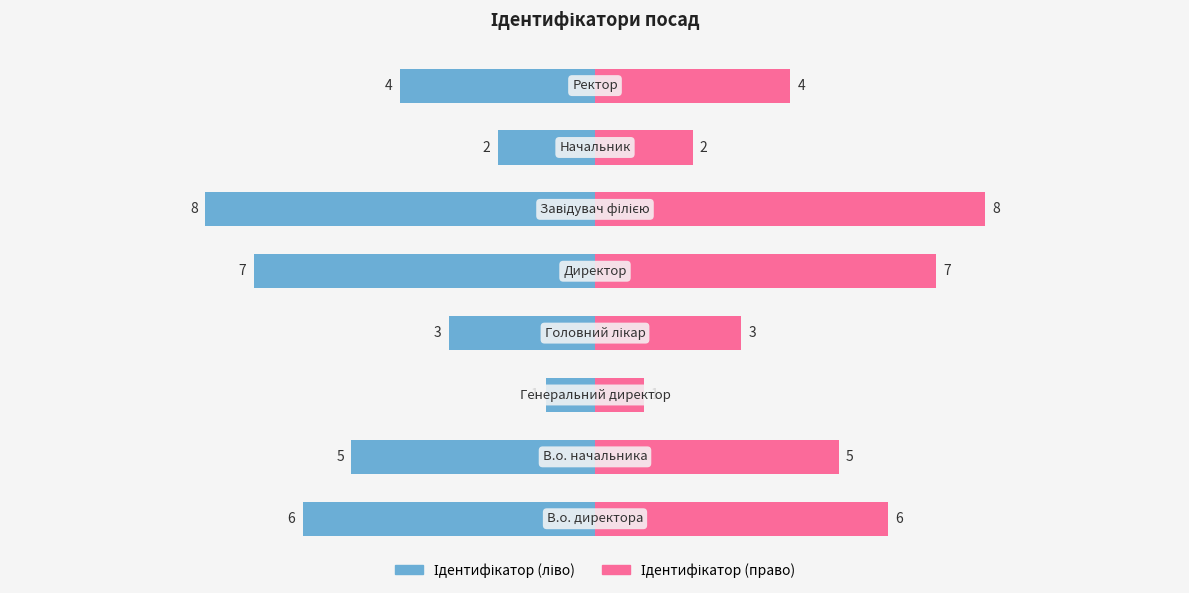

List the series in order of their peak value, highest first.

Ідентифікатор (право), Ідентифікатор (ліво)